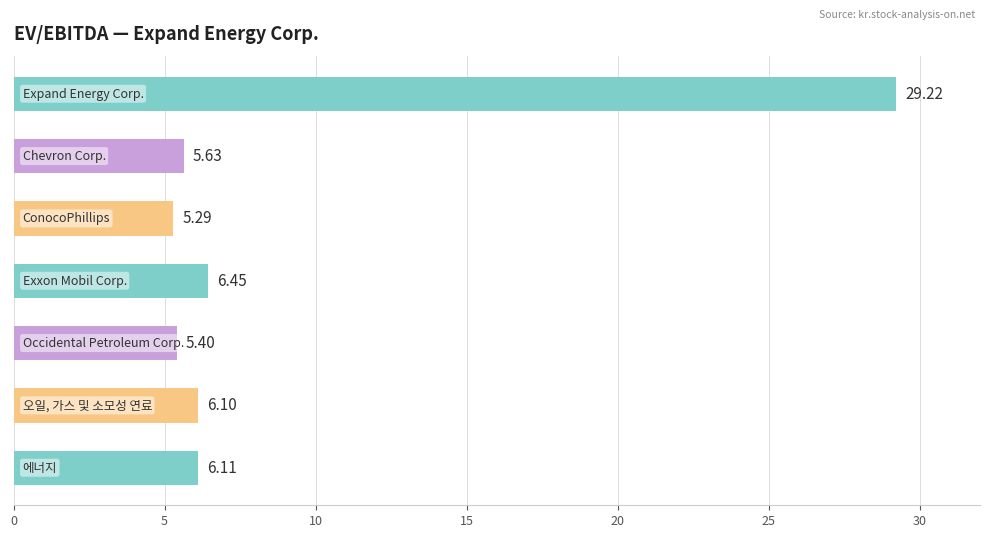

What is the difference between the second highest and minimum values?

1.2